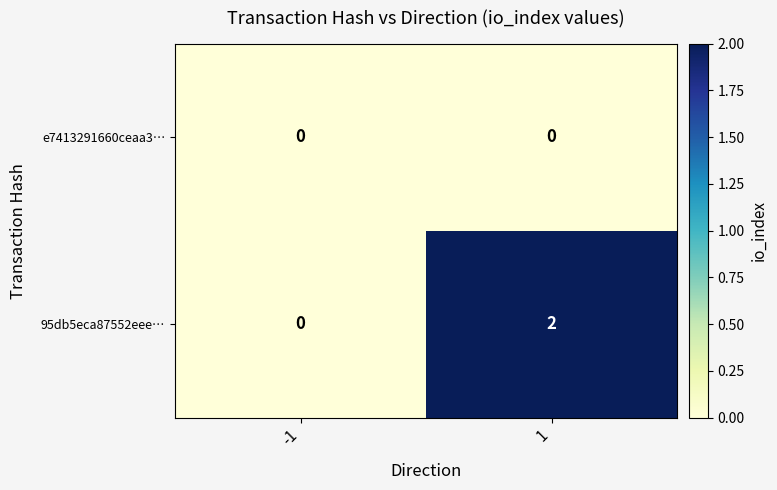

What is the total value across all series at 1?

2